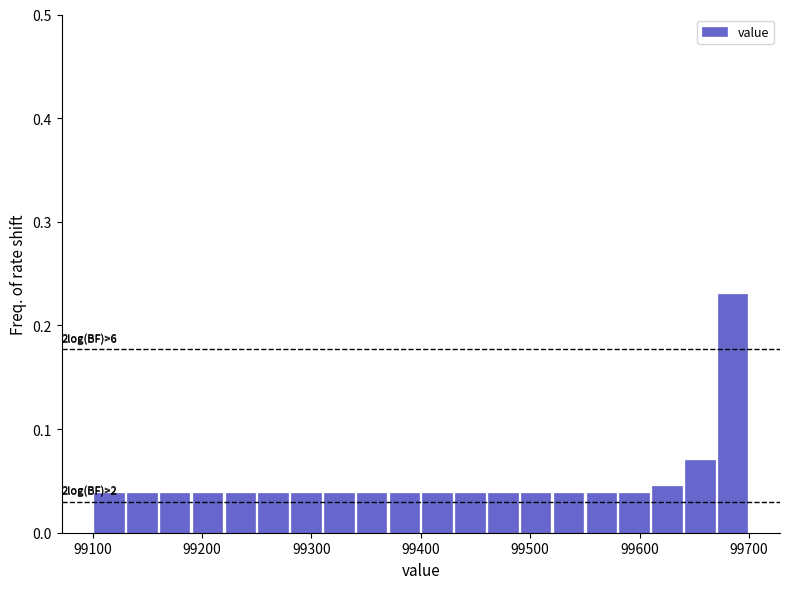

Read against the x-axis, roughly where is the centre of the tallest bar?

99690